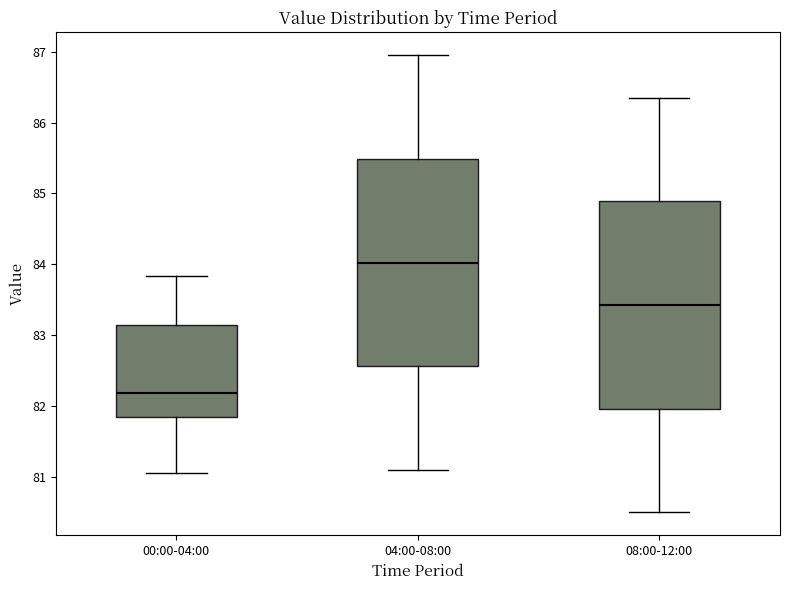

Reading left to right, transcribe this box plot: for each box, give where its median line is, the range the box spans, and where its two whiskers end, as read against the y-axis. The values are not printed on the chart, so give them approximately, as read against the axis.

00:00-04:00: median 82.2, box 81.8 to 83.2, whiskers 81.1 to 83.8
04:00-08:00: median 84.0, box 82.6 to 85.5, whiskers 81.1 to 87.0
08:00-12:00: median 83.4, box 82.0 to 84.9, whiskers 80.5 to 86.4